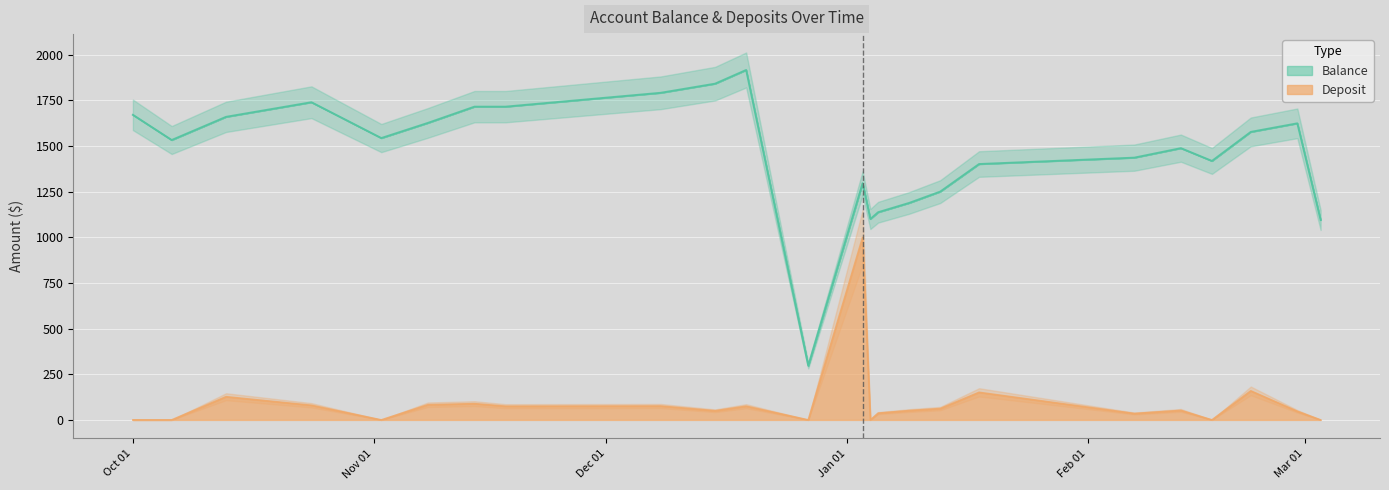

Which category has the highest value across all series?

2016-12-19